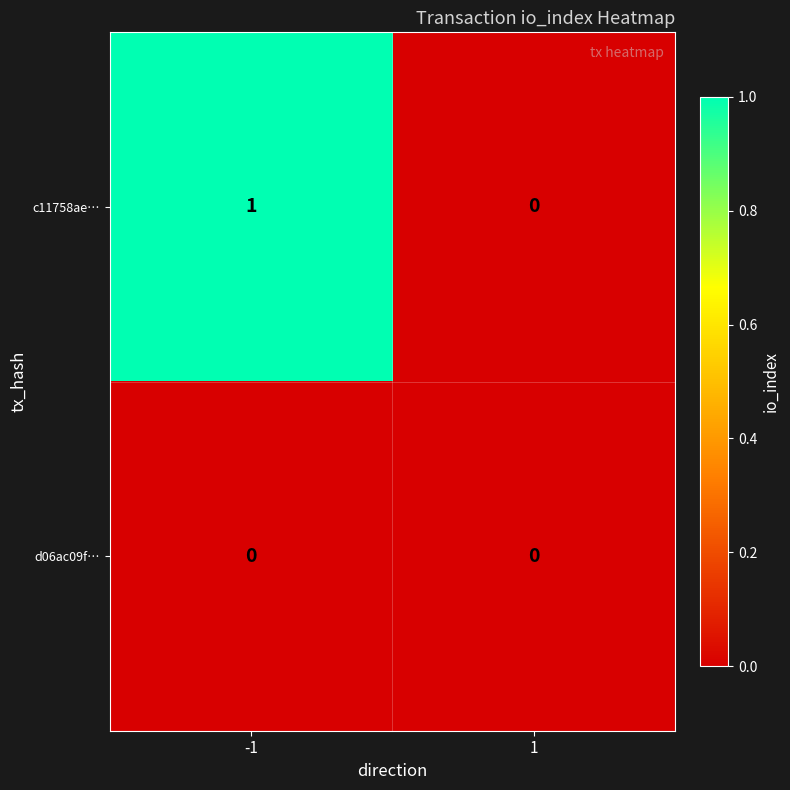

Which series has the largest total across all categories?

c11758ae…